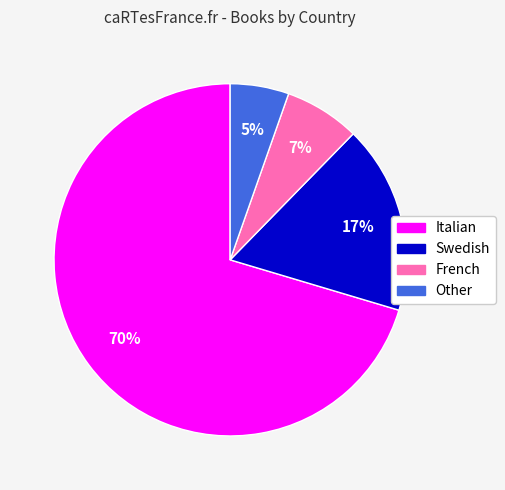

Rank the categories by value from lowest to highest.

Other, French, Swedish, Italian